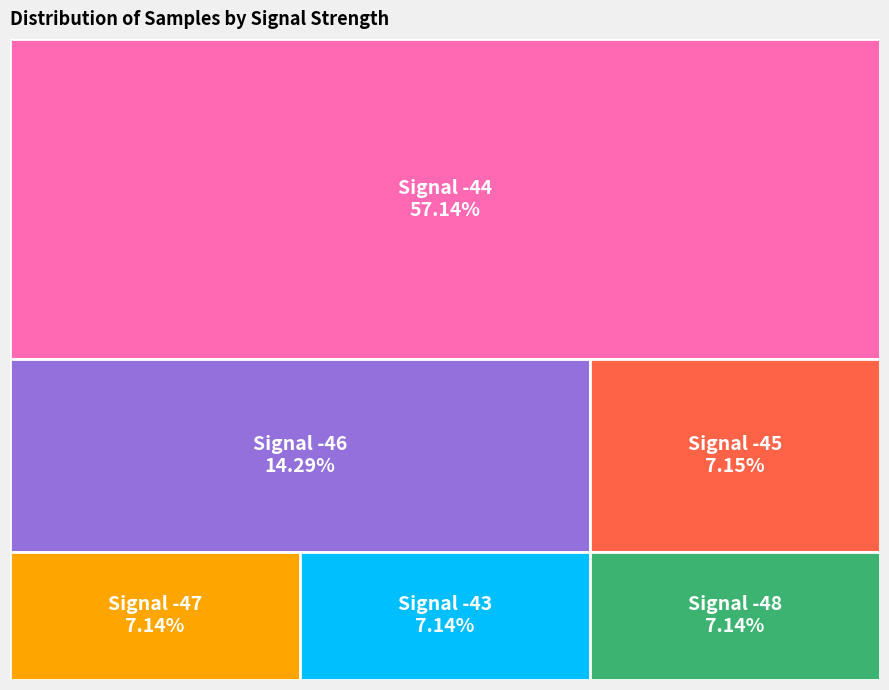

True or false: -44 accounts for 20% of the total.

False